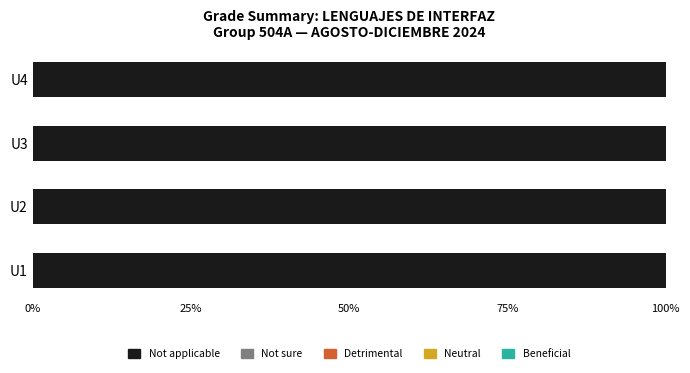

Rank the categories by Beneficial value from highest to lowest.

U1, U2, U3, U4